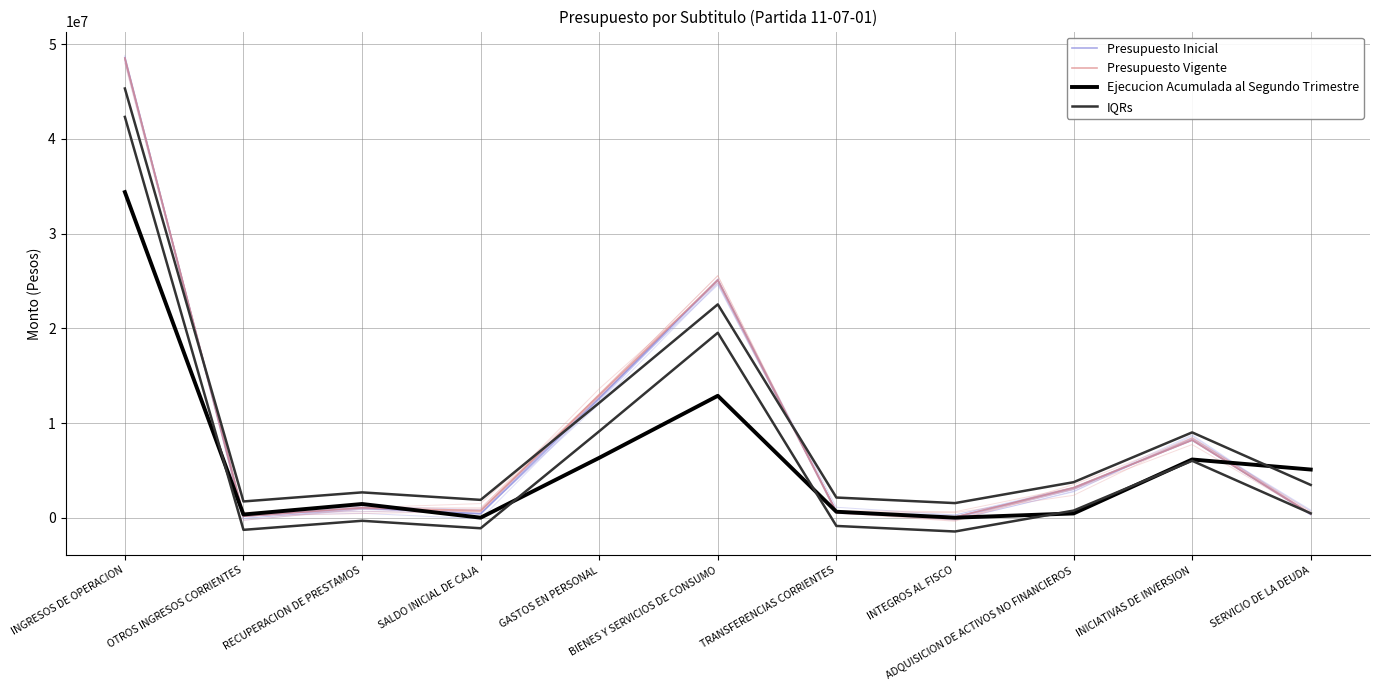

Reading right to left, extract all data points from this chart.

Presupuesto Inicial: SERVICIO DE LA DEUDA=396264.0	INICIATIVAS DE INVERSION=8191035.0	ADQUISICION DE ACTIVOS NO FINANCIEROS=3150241.0	INTEGROS AL FISCO=61061.0	TRANSFERENCIAS CORRIENTES=627769.0	BIENES Y SERVICIOS DE CONSUMO=25110051.0	GASTOS EN PERSONAL=12603947.0	SALDO INICIAL DE CAJA=396264.0	RECUPERACION DE PRESTAMOS=1036923.0	OTROS INGRESOS CORRIENTES=154532.0	INGRESOS DE OPERACION=48552649.0
Presupuesto Vigente: SERVICIO DE LA DEUDA=396264.0	INICIATIVAS DE INVERSION=8191035.0	ADQUISICION DE ACTIVOS NO FINANCIEROS=3150241.0	INTEGROS AL FISCO=61061.0	TRANSFERENCIAS CORRIENTES=627769.0	BIENES Y SERVICIOS DE CONSUMO=25110051.0	GASTOS EN PERSONAL=12958490.0	SALDO INICIAL DE CAJA=750807.0	RECUPERACION DE PRESTAMOS=1036923.0	OTROS INGRESOS CORRIENTES=154532.0	INGRESOS DE OPERACION=48552649.0
Ejecucion Acumulada al Segundo Trimestre: SERVICIO DE LA DEUDA=5084785.0	INICIATIVAS DE INVERSION=6146805.0	ADQUISICION DE ACTIVOS NO FINANCIEROS=447142.0	INTEGROS AL FISCO=2212.0	TRANSFERENCIAS CORRIENTES=627769.0	BIENES Y SERVICIOS DE CONSUMO=12874320.0	GASTOS EN PERSONAL=6322361.0	SALDO INICIAL DE CAJA=0.0	RECUPERACION DE PRESTAMOS=1445867.0	OTROS INGRESOS CORRIENTES=336814.0	INGRESOS DE OPERACION=34387899.0
IQRs: SERVICIO DE LA DEUDA=3459104.3	INICIATIVAS DE INVERSION=9009625.0	ADQUISICION DE ACTIVOS NO FINANCIEROS=3749208.0	INTEGROS AL FISCO=1541444.7	TRANSFERENCIAS CORRIENTES=2127769.0	BIENES Y SERVICIOS DE CONSUMO=22531474.0	GASTOS EN PERSONAL=12128266.0	SALDO INICIAL DE CAJA=1882357.0	RECUPERACION DE PRESTAMOS=2673237.7	OTROS INGRESOS CORRIENTES=1715292.7	INGRESOS DE OPERACION=45331065.7